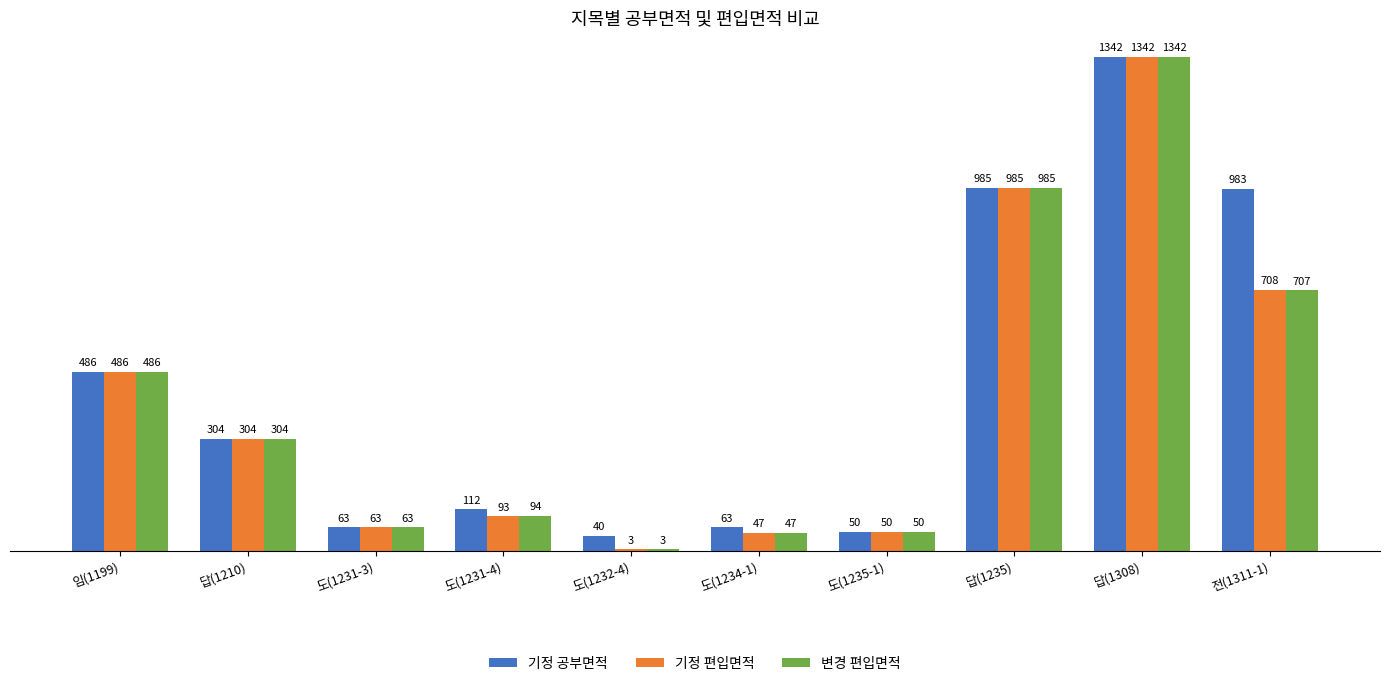

What is the sum of all 변경 편입면적 values?

4081